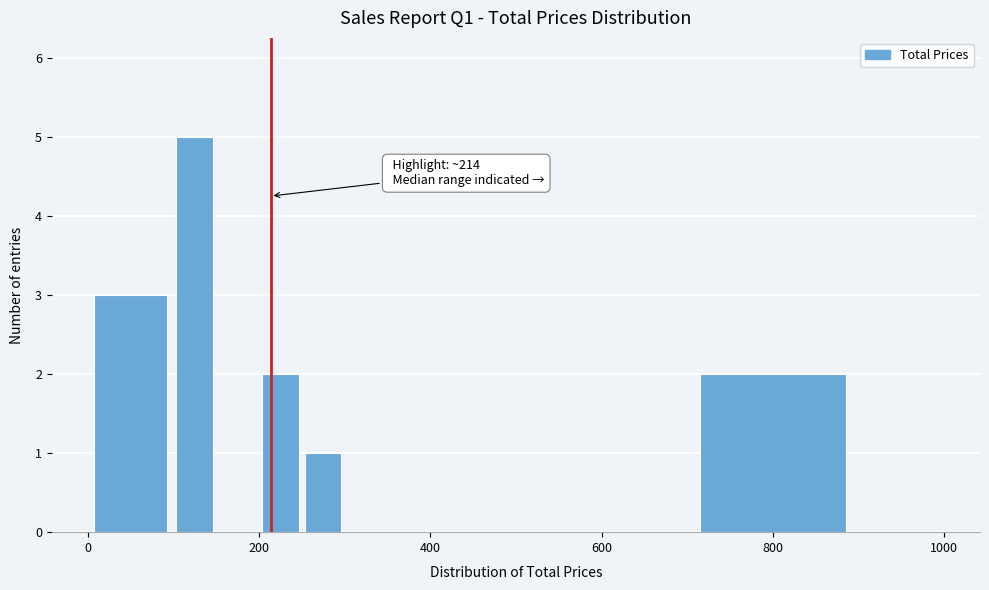

Around what value on the x-axis is the tallest bar? Give the approximate position of its centre, as read against the axis.

120